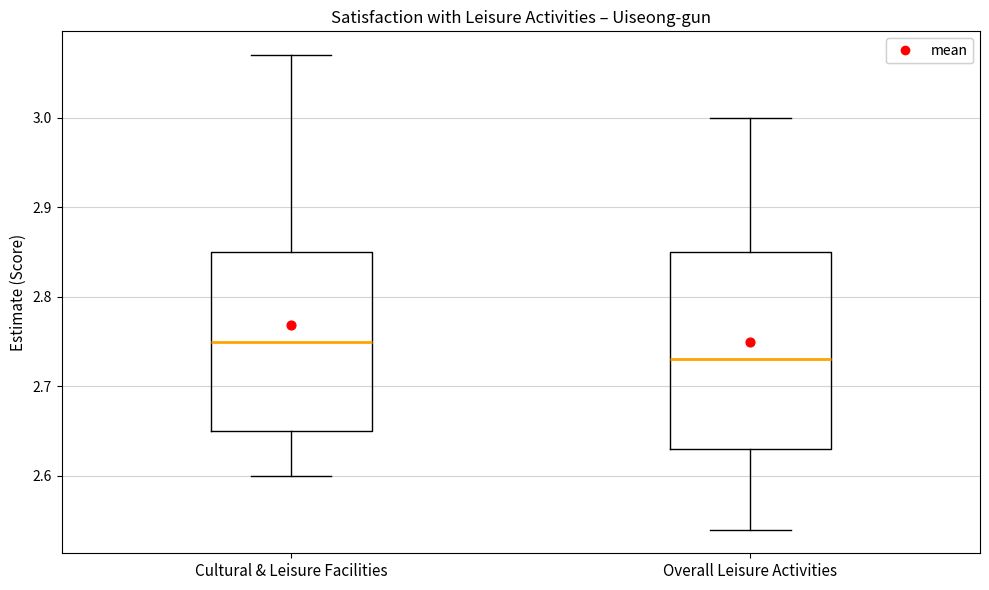

Which box is the tallest, from its lower edge to its upper edge?

Overall Leisure Activities